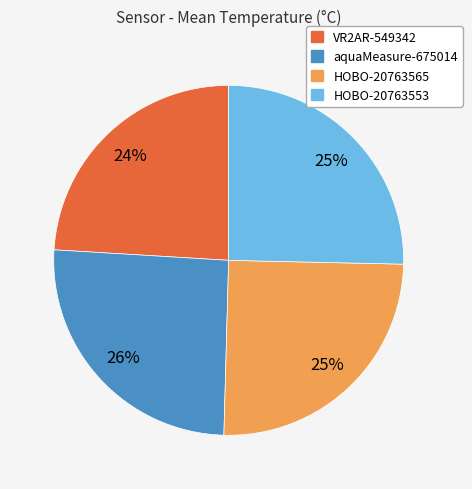

To the nearest percent, what portion does HOBO-20763553 represent?

25%